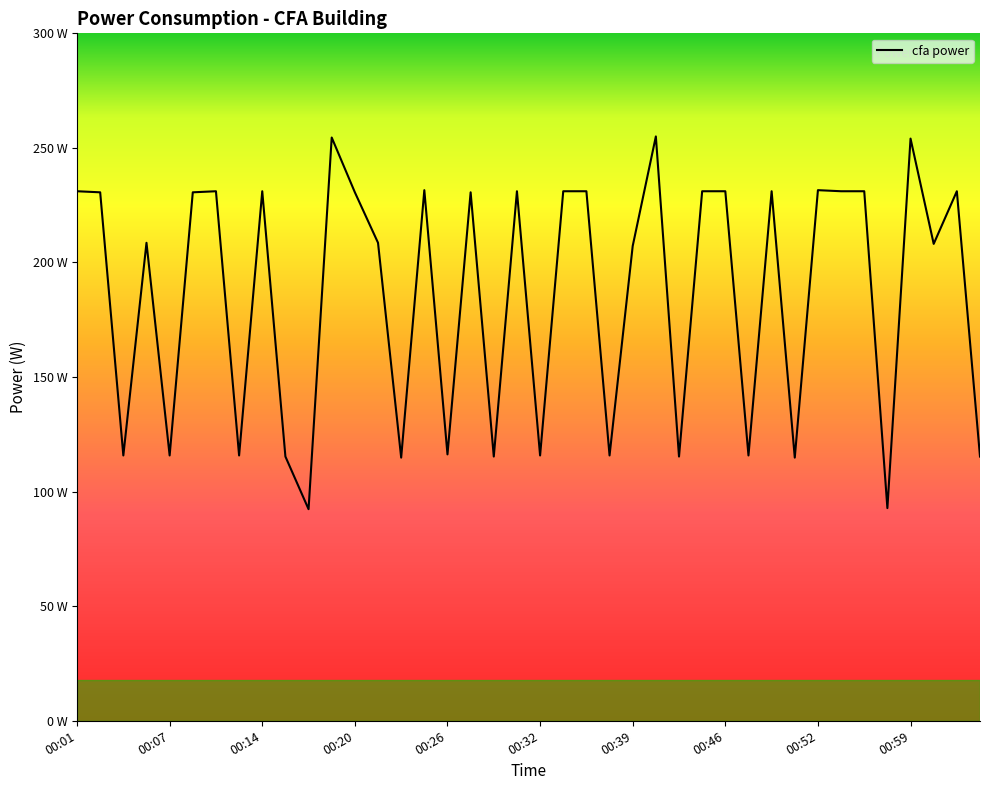

Does the chart have visible grid lines?

No